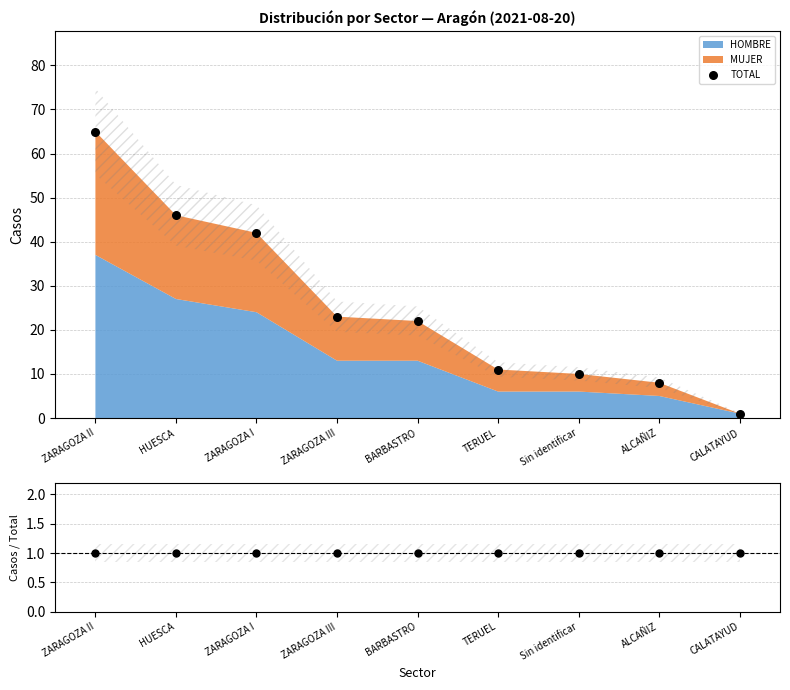

Which series reaches the minimum Y coordinate?

TOTAL